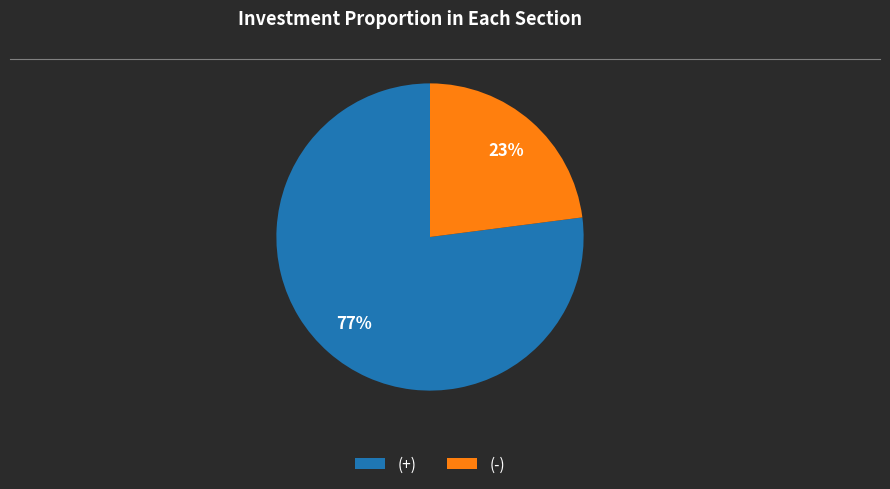

Do (-) and (+) together represent more than half of the pie?

Yes